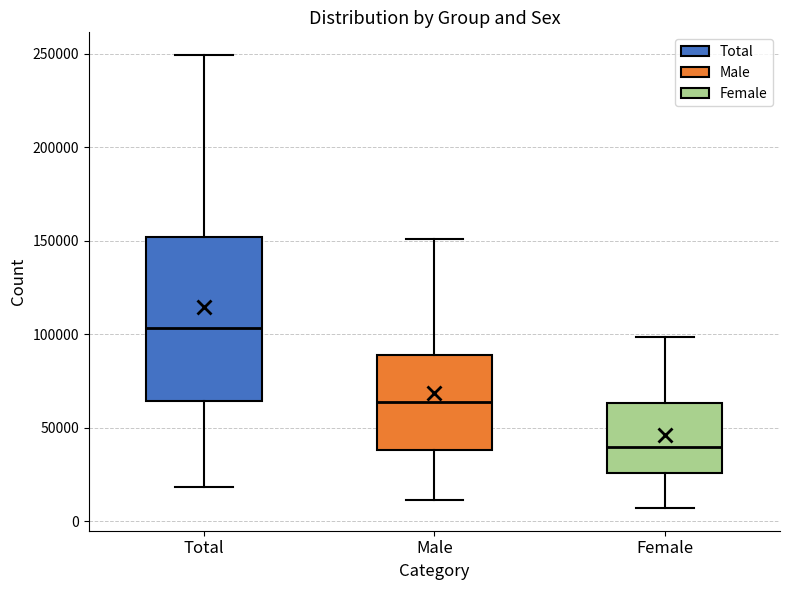

Which box's median line is the highest?

Total